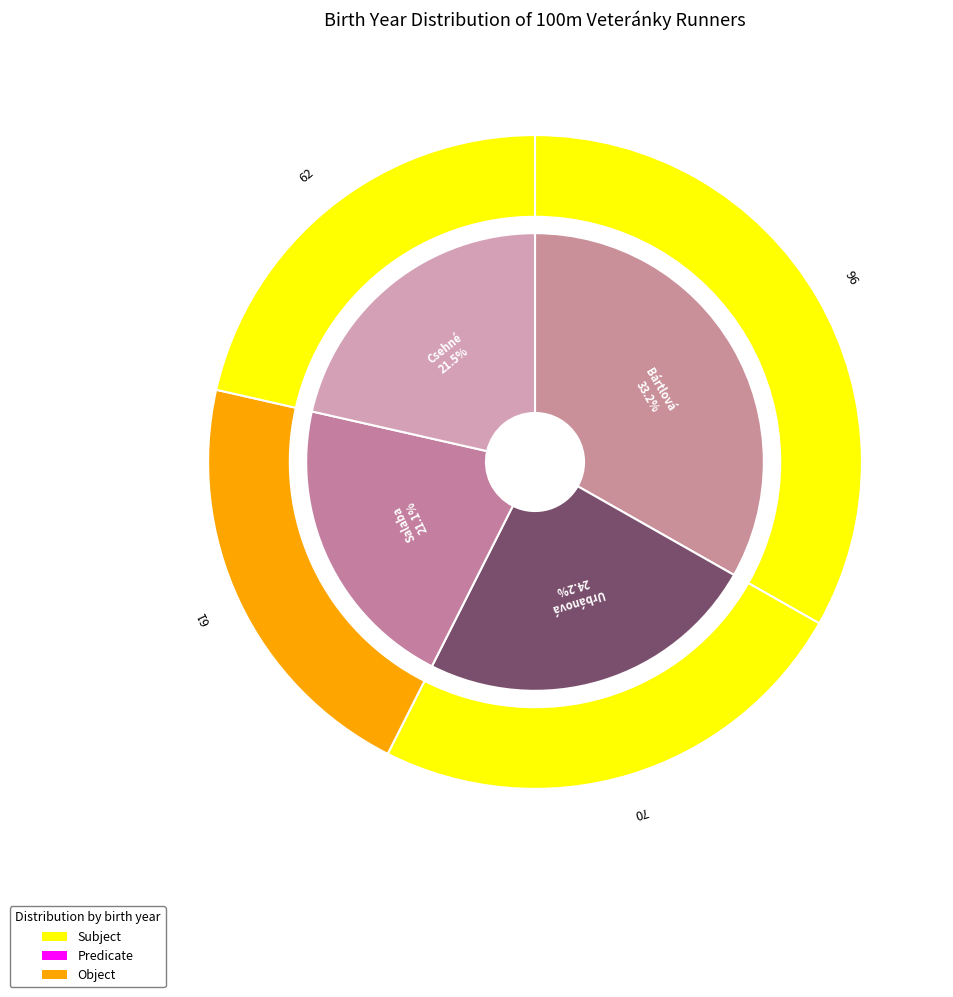

The Bártlová Tereza slice represents 33% of the pie. True or false?

True